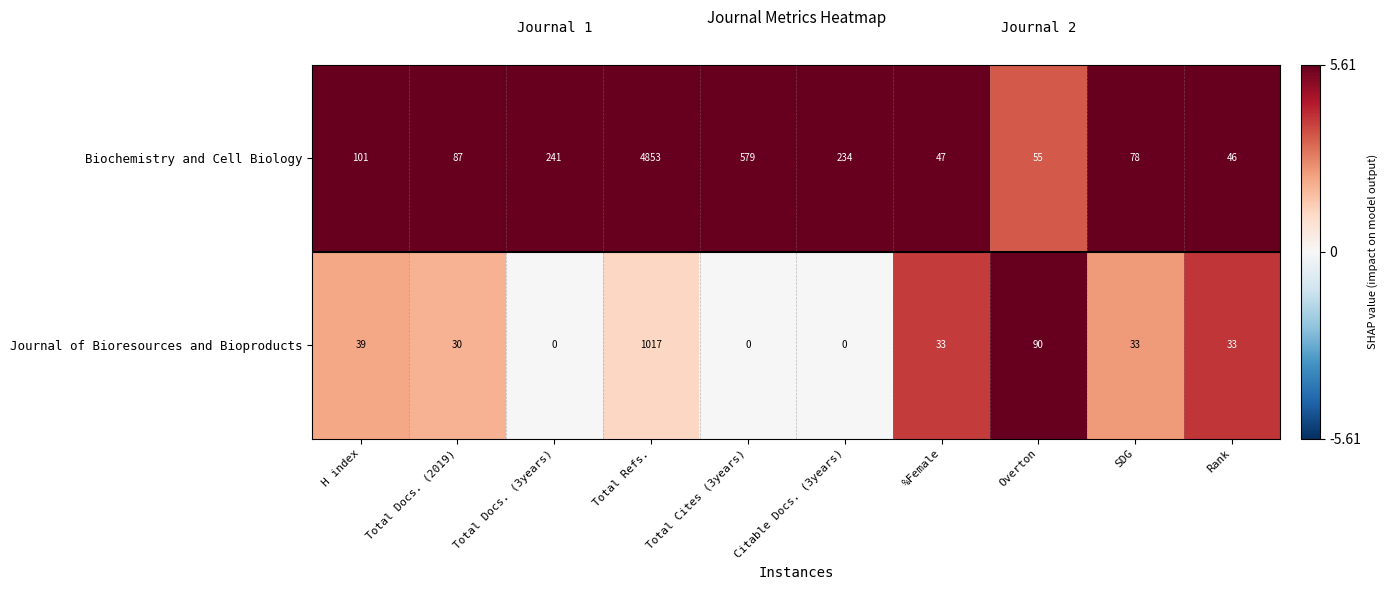

Reading left to right, extract all data points from this chart.

Biochemistry and Cell Biology: 101	87	241	4853	579	234	47	55	78	46
Journal of Bioresources and Bioproducts: 39	30	0	1017	0	0	33	90	33	33